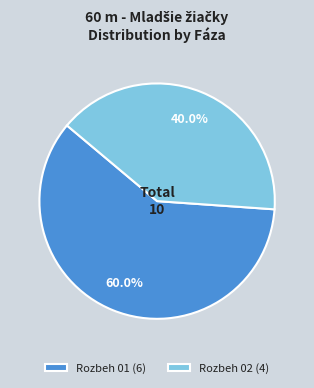

To the nearest percent, what portion does Rozbeh 01 represent?

60%